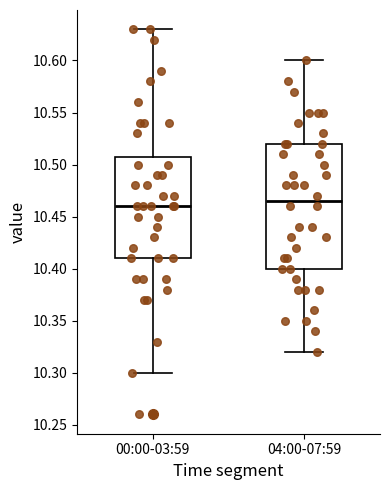

Reading left to right, read every box against the y-axis: the position of its median line, the range the box covers, and the ends of its whiskers. The values are not printed on the chart, so give them approximately, as read against the axis.

00:00-03:59: median 10.460, box 10.410 to 10.510, whiskers 10.300 to 10.630
04:00-07:59: median 10.465, box 10.400 to 10.520, whiskers 10.320 to 10.600